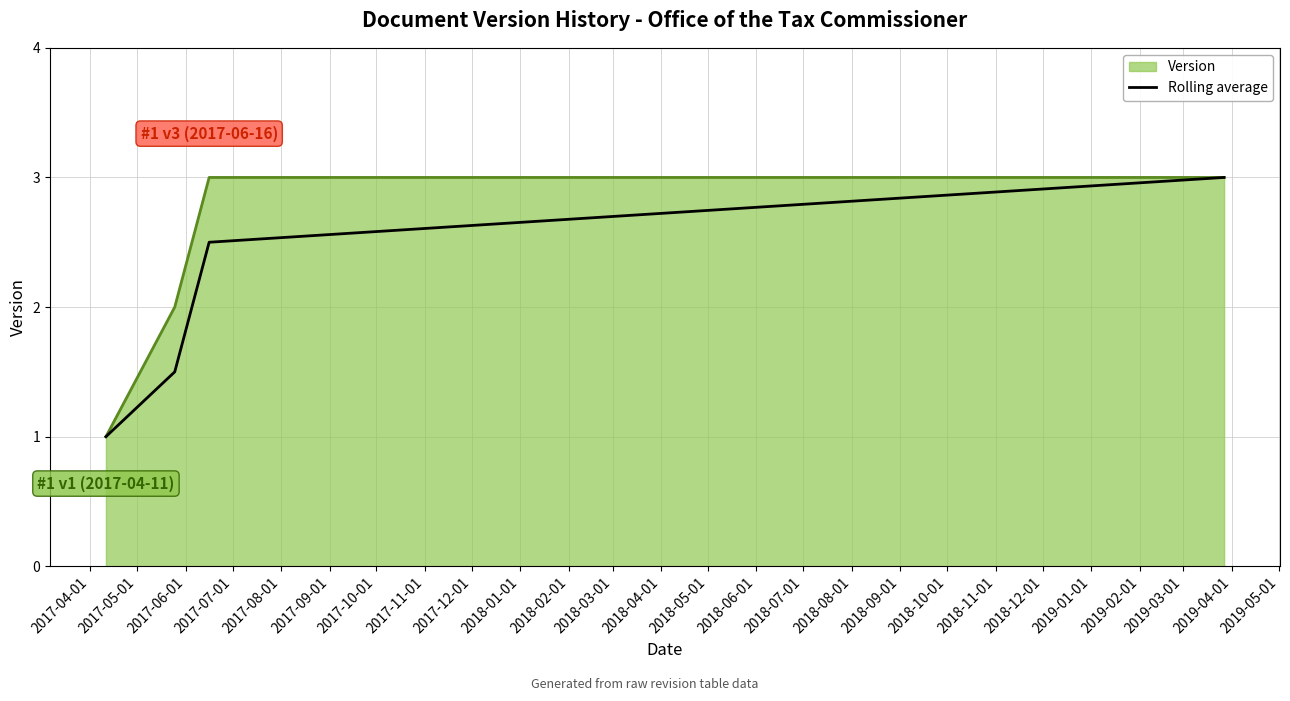

What is the greatest value displayed?

3.0